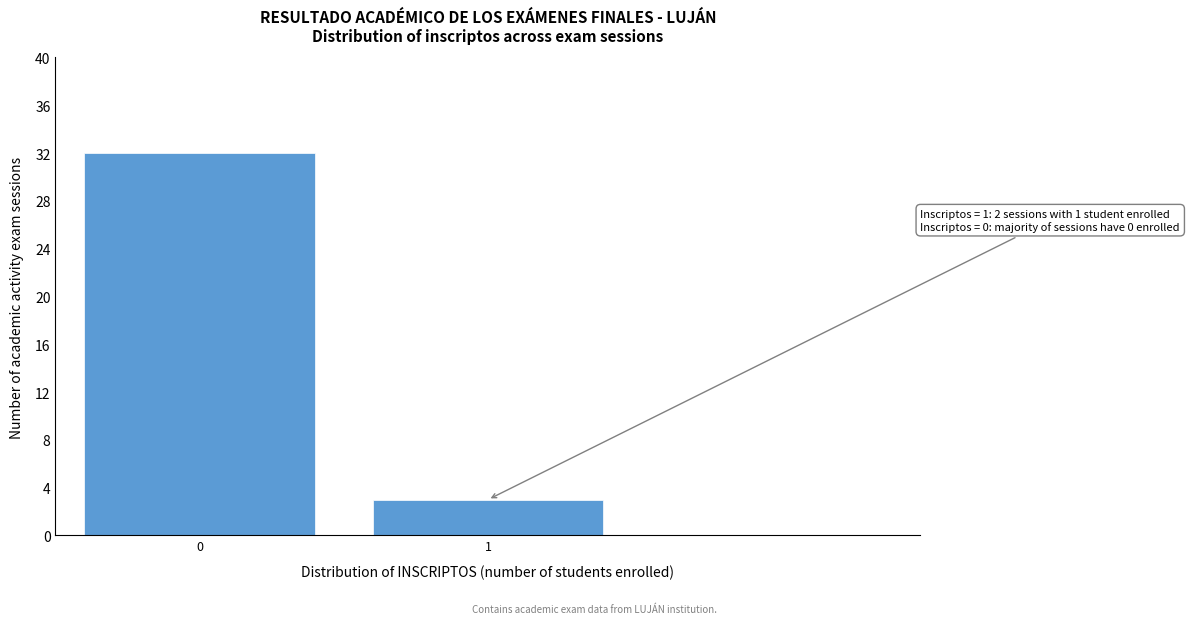

Reading left to right, transcribe all the data shown in this chart.

32	3